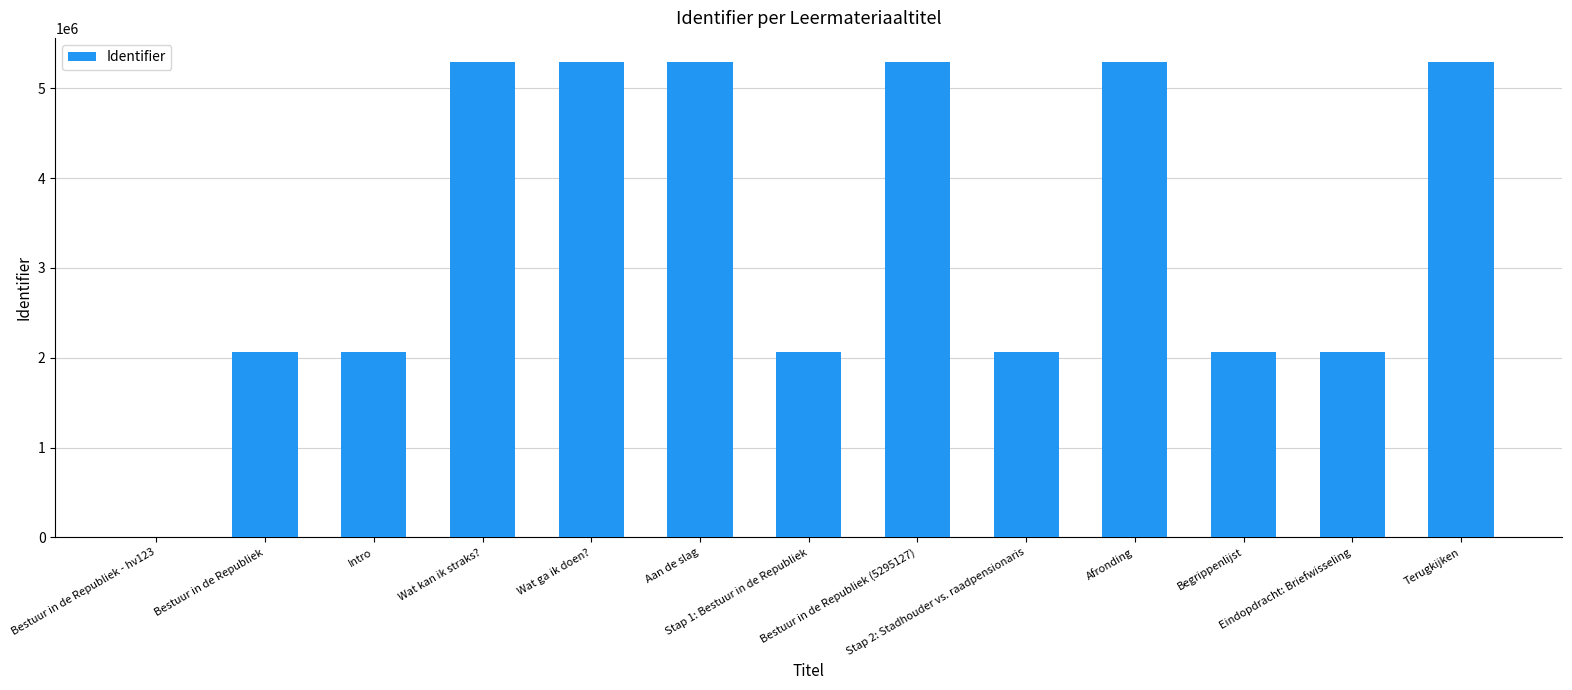

Is it true that the value at Afronding is 8423625?

False